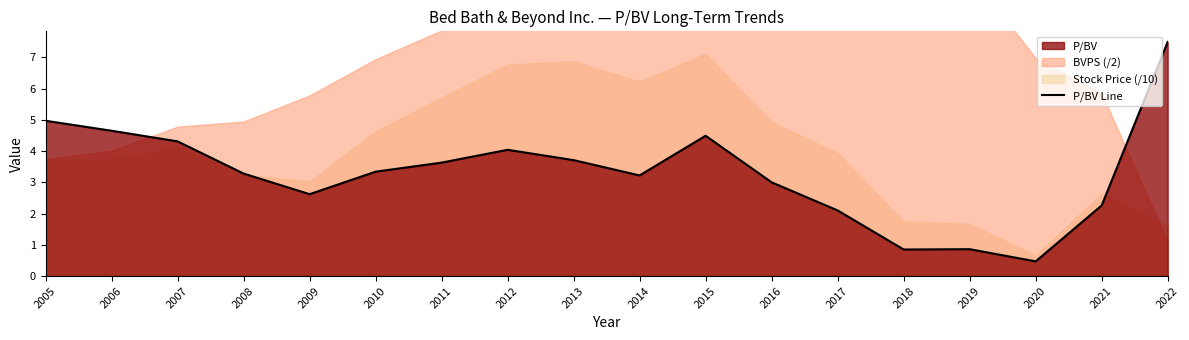

Rank the categories by value from lowest to highest.

2020, 2018, 2019, 2017, 2021, 2009, 2016, 2014, 2008, 2010, 2011, 2013, 2012, 2007, 2015, 2006, 2005, 2022